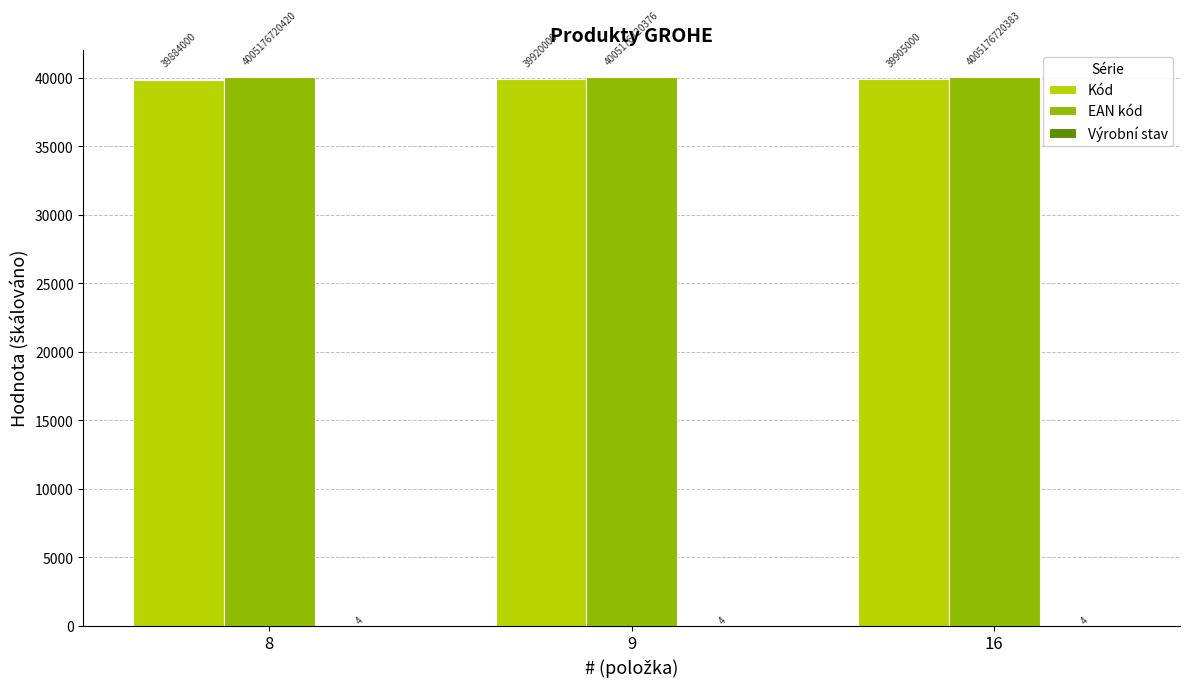

At which label does Výrobní stav reach its minimum?

8